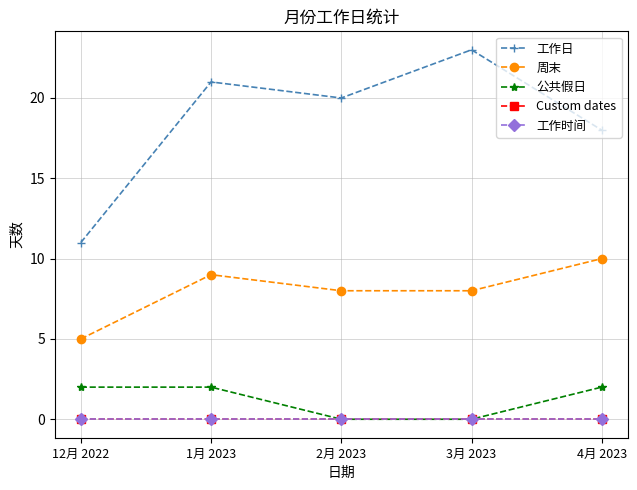

What is the difference between the maximum and second lowest values in the 公共假日 series?

2